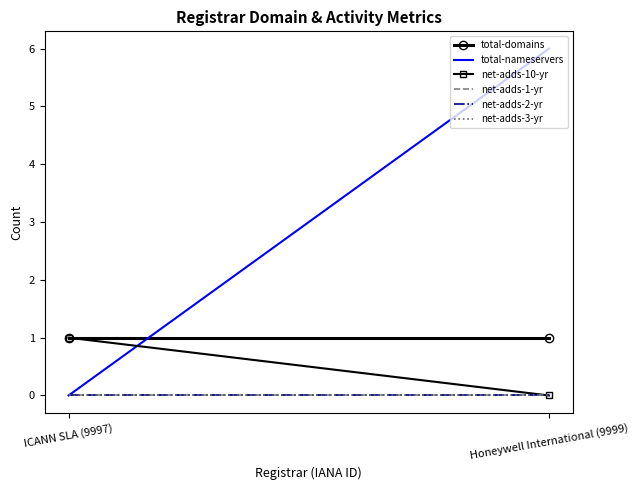

Reading left to right, extract all data points from this chart.

total-domains: ICANN SLA (9997)=1	Honeywell International (9999)=1
total-nameservers: ICANN SLA (9997)=0	Honeywell International (9999)=6
net-adds-10-yr: ICANN SLA (9997)=1	Honeywell International (9999)=0
net-adds-1-yr: ICANN SLA (9997)=0	Honeywell International (9999)=0
net-adds-2-yr: ICANN SLA (9997)=0	Honeywell International (9999)=0
net-adds-3-yr: ICANN SLA (9997)=0	Honeywell International (9999)=0